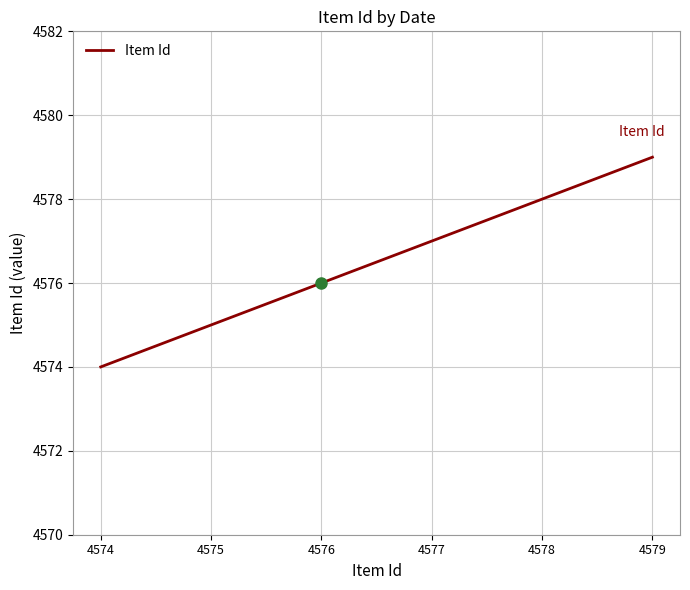

What is the approximate value at 4577?

4577